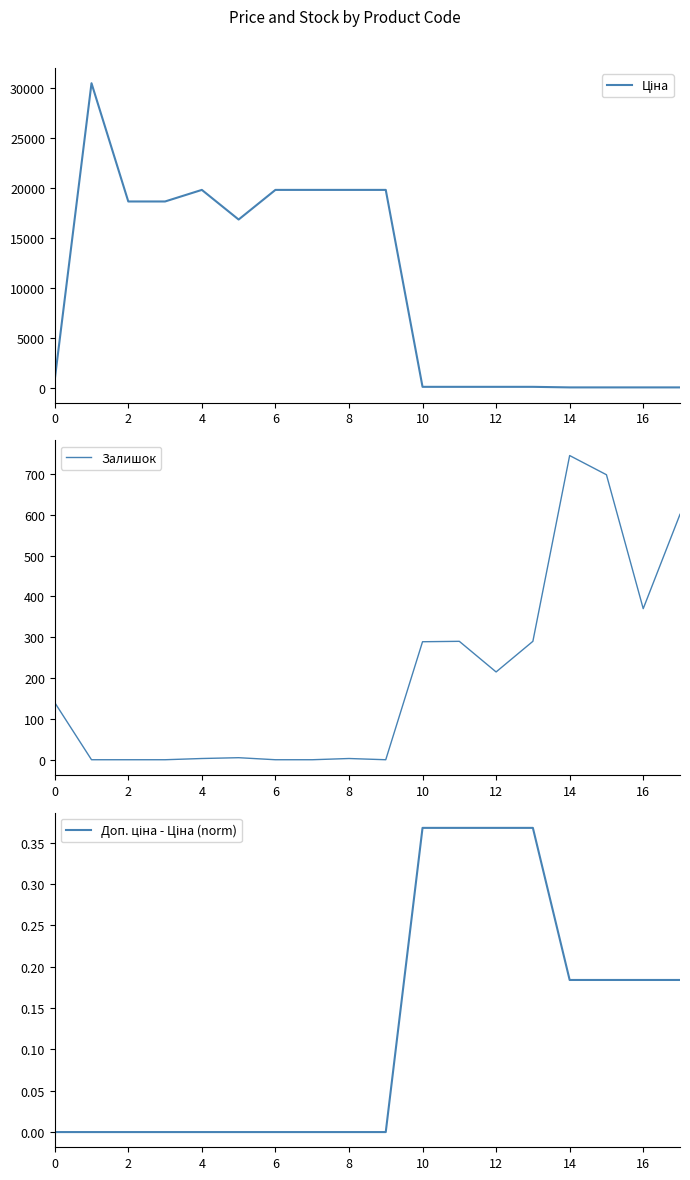

Reading right to left, list all the values displayed in this chart.

Ціна: 56.7	56.7	56.7	56.7	113.3	113.3	113.3	113.3	19831.1	19831.1	19831.1	19831.1	16863.2	19831.1	18671.5	18671.5	30512.3	813.0
Залишок: 601.0	370.0	698.0	745.0	290.0	215.0	290.0	289.0	0.0	3.0	0.0	0.0	5.0	3.0	0.0	0.0	0.0	140.0
Доп. ціна - Ціна (norm): 0.2	0.2	0.2	0.2	0.4	0.4	0.4	0.4	0.0	0.0	0.0	0.0	0.0	0.0	0.0	0.0	0.0	0.0